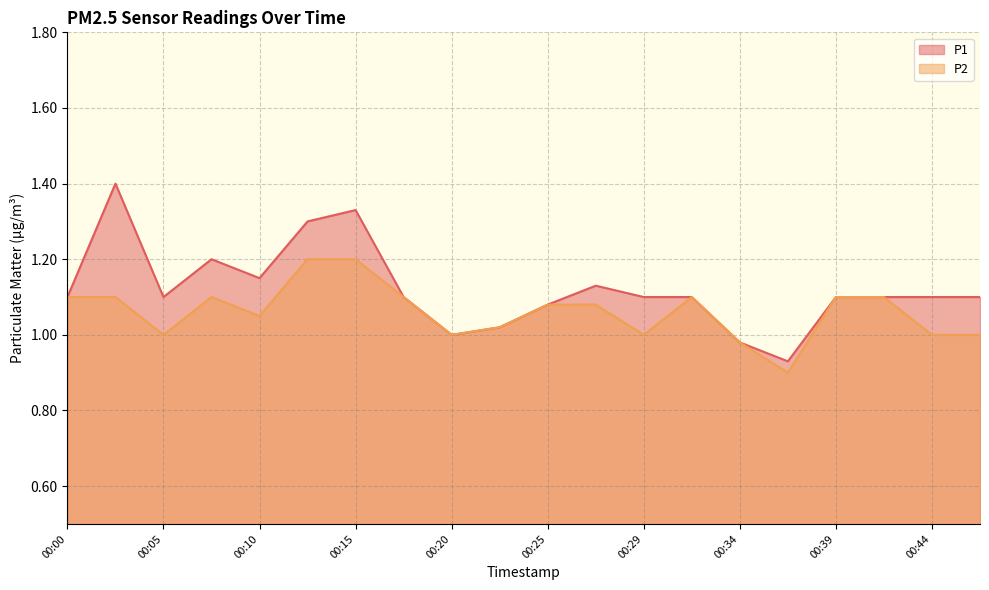

Reading left to right, transcribe all the data shown in this chart.

P1: 00:00=1.1	00:02=1.4	00:05=1.1	00:07=1.2	00:10=1.1	00:12=1.3	00:15=1.3	00:17=1.1	00:20=1.0	00:22=1.0	00:25=1.1	00:27=1.1	00:29=1.1	00:32=1.1	00:34=1.0	00:37=0.9	00:39=1.1	00:42=1.1	00:44=1.1	00:47=1.1
P2: 00:00=1.1	00:02=1.1	00:05=1.0	00:07=1.1	00:10=1.1	00:12=1.2	00:15=1.2	00:17=1.1	00:20=1.0	00:22=1.0	00:25=1.1	00:27=1.1	00:29=1.0	00:32=1.1	00:34=1.0	00:37=0.9	00:39=1.1	00:42=1.1	00:44=1.0	00:47=1.0